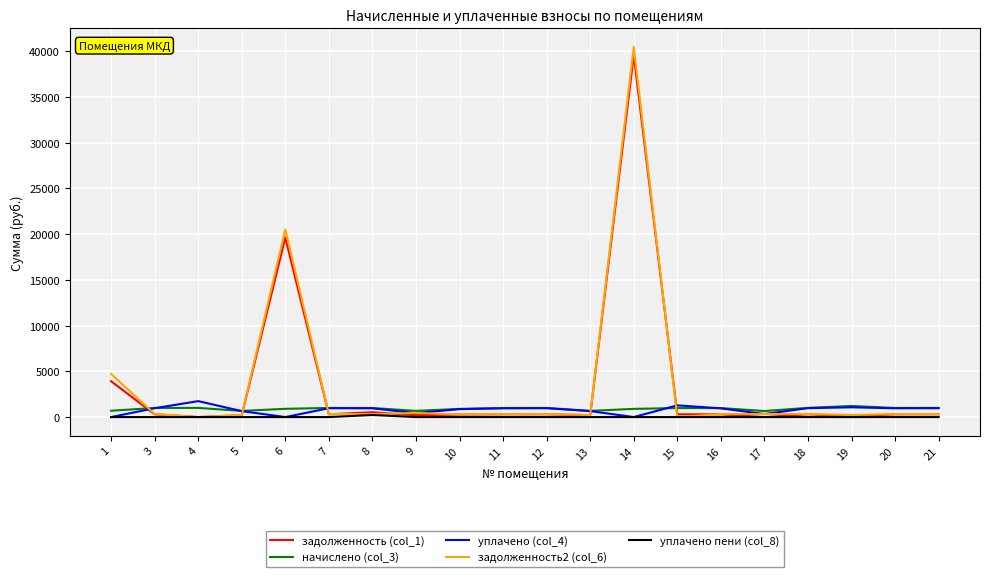

Where does the задолженность (col_1) series first go above 300?

1